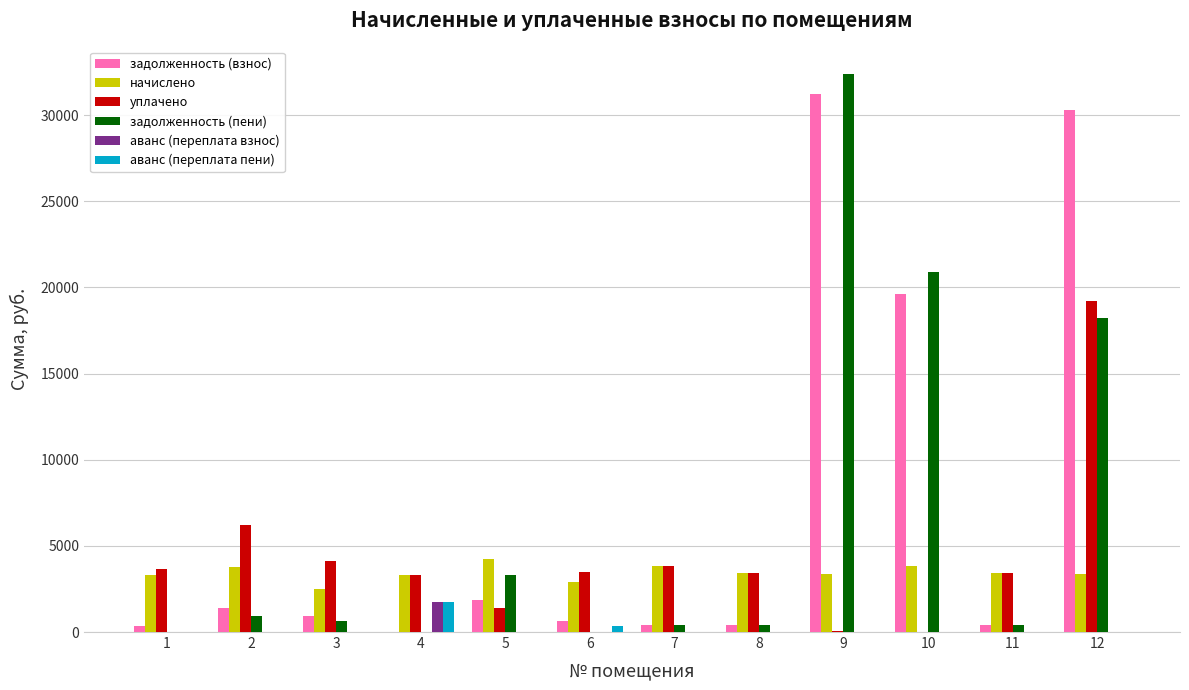

What is the sum of all аванс (переплата пени) values?

2083.8